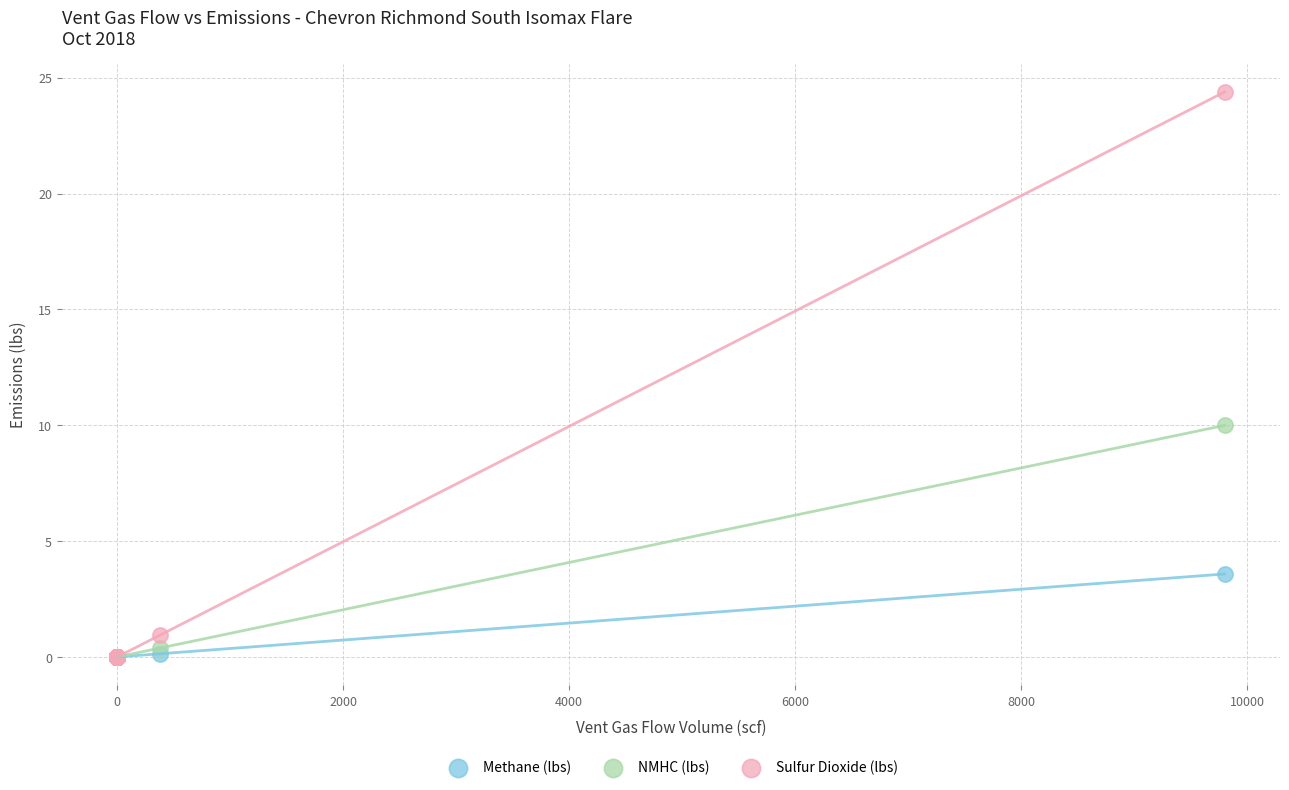

What are all the series names shown in the legend?

Methane (lbs), NMHC (lbs), Sulfur Dioxide (lbs)